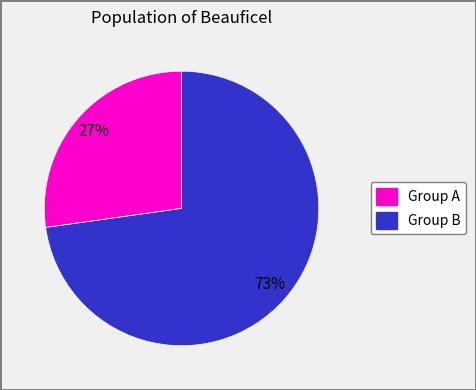

To the nearest percent, what is the average slice percentage?

50%